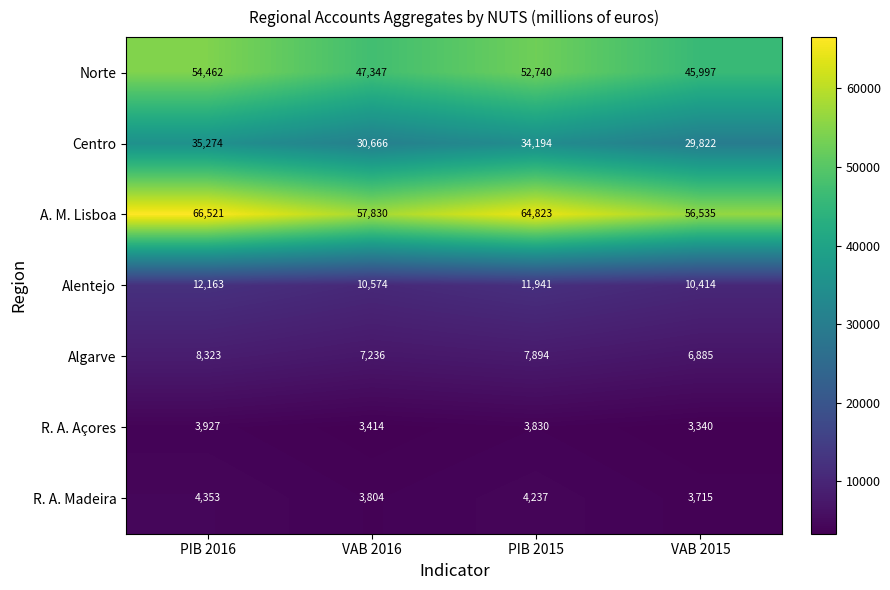

The Norte series shows 60101 at VAB 2015. True or false?

False